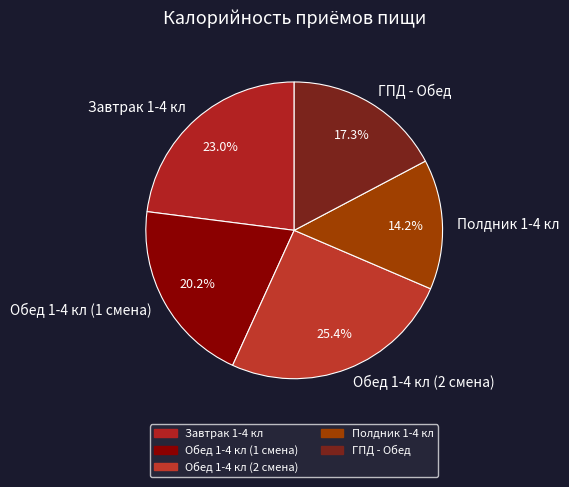

To the nearest percent, what is the average slice percentage?

20%